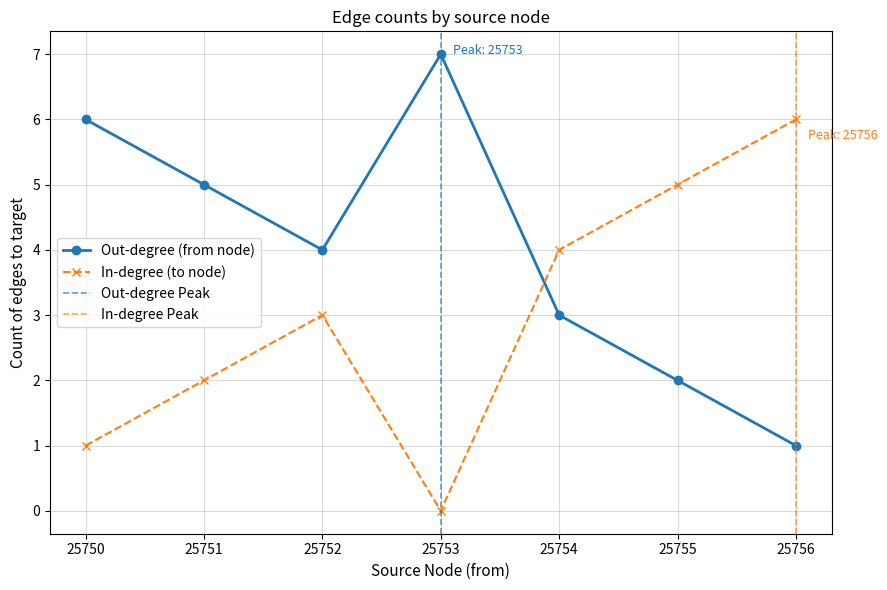

How many from values are between 25751 and 25753?

16